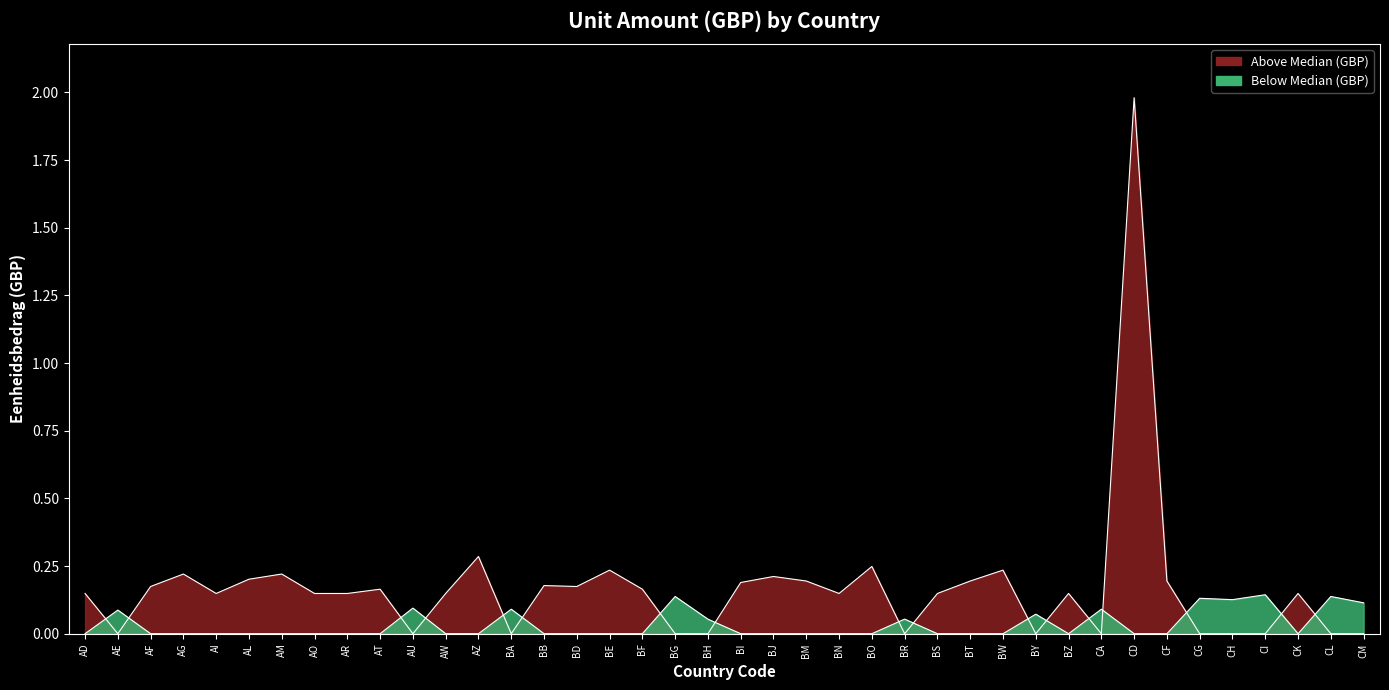

At which category does the data reach its first local peak?

AG